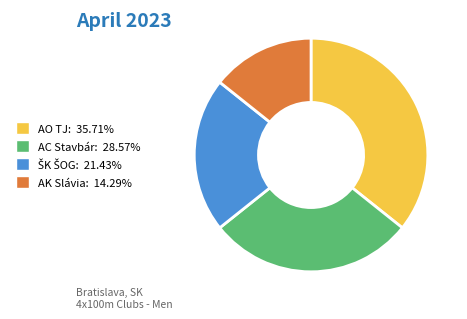

Count the number of slices in the pie.

4